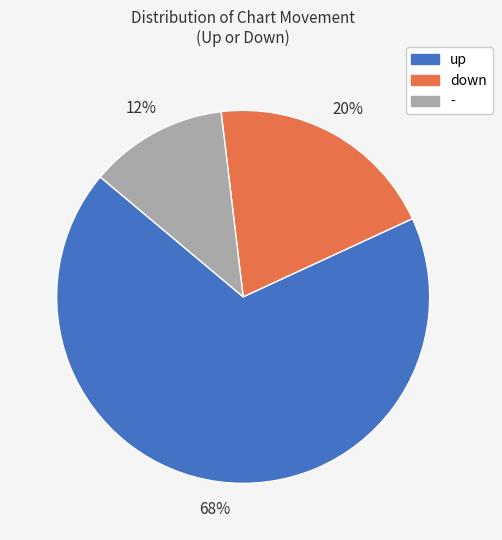

What percentage is the - slice, to the nearest percent?

12%